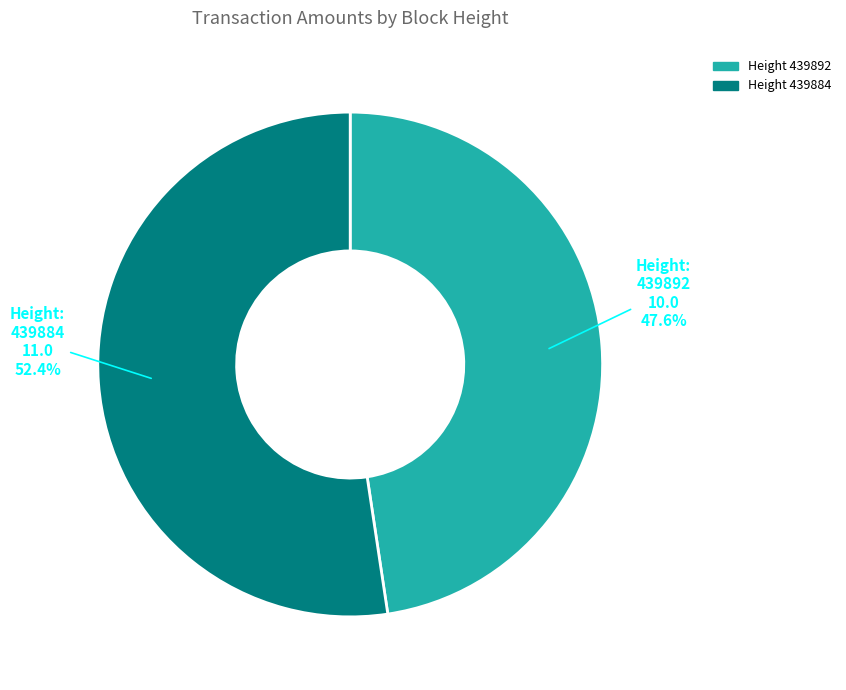

What percentage do 439884 and 439892 together represent?

100.0%